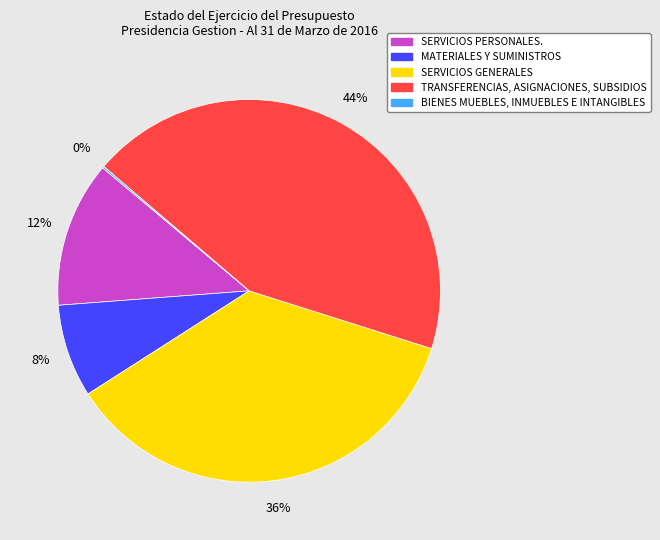

To the nearest percent, what is the combined percentage of SERVICIOS GENERALES and TRANSFERENCIAS, ASIGNACIONES, SUBSIDIOS?

80%